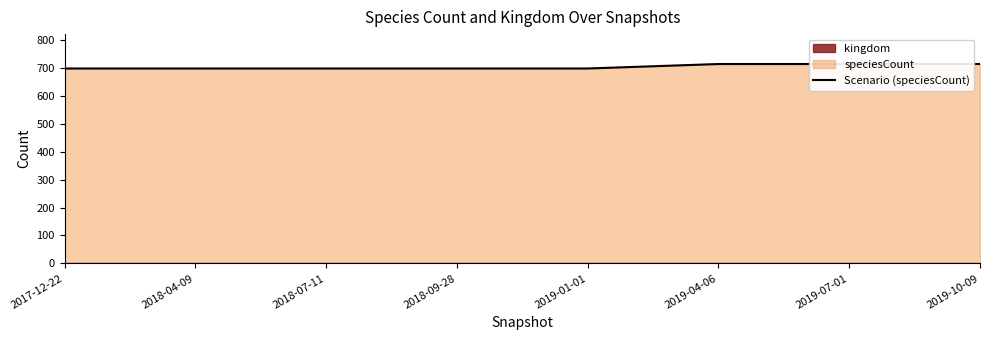

What is the value of the 4th point from the left?

697